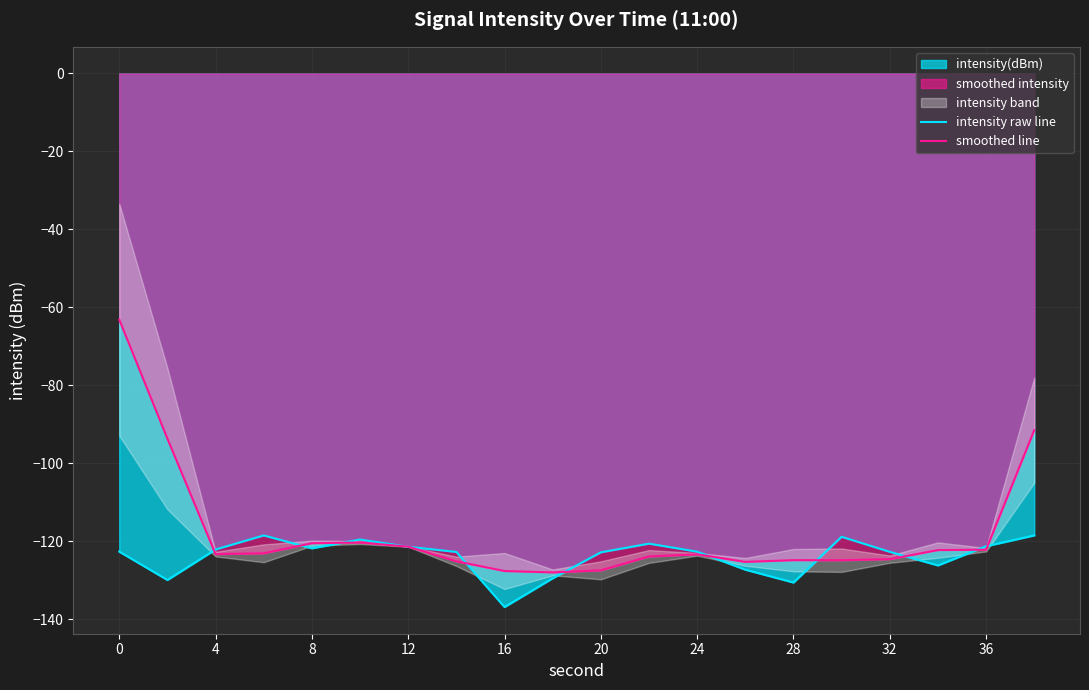

Is it true that smoothed line equals -122.2 at 36?

True